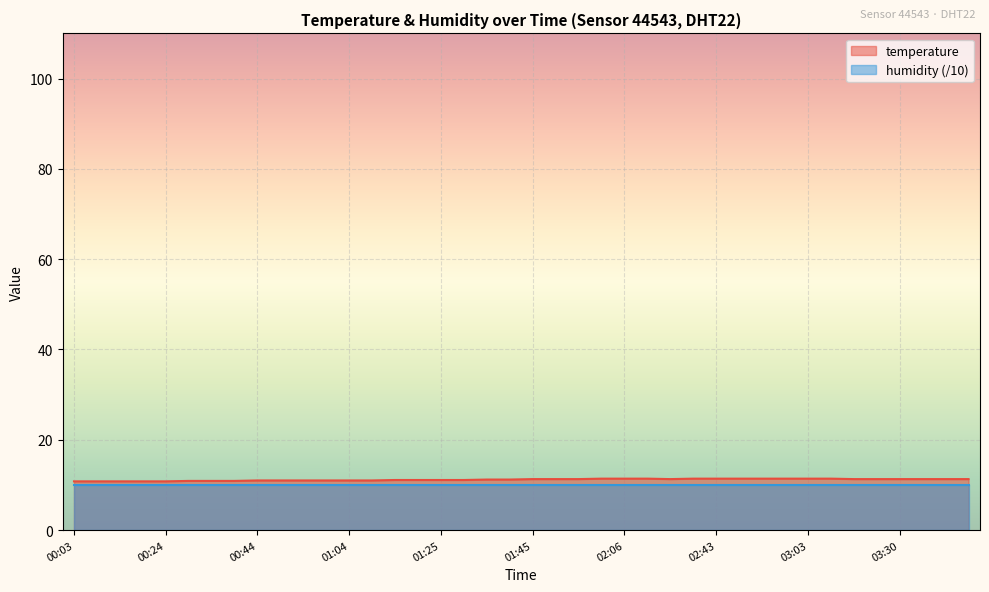

The chart shows a value of 10.9 at 00:29. True or false?

True